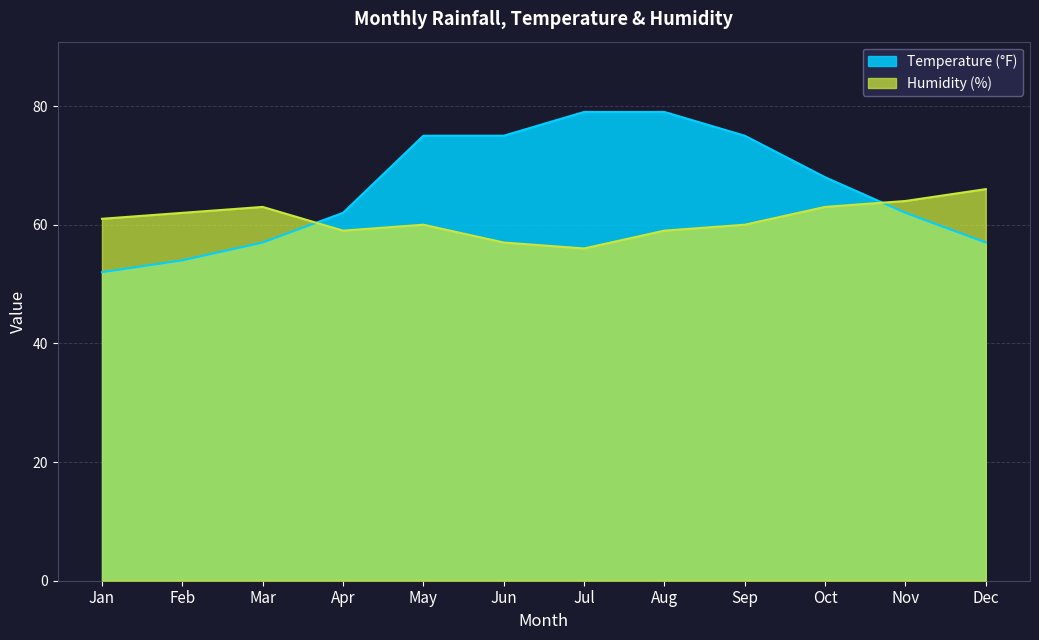

What is the difference between the highest and lowest values at Feb?

8